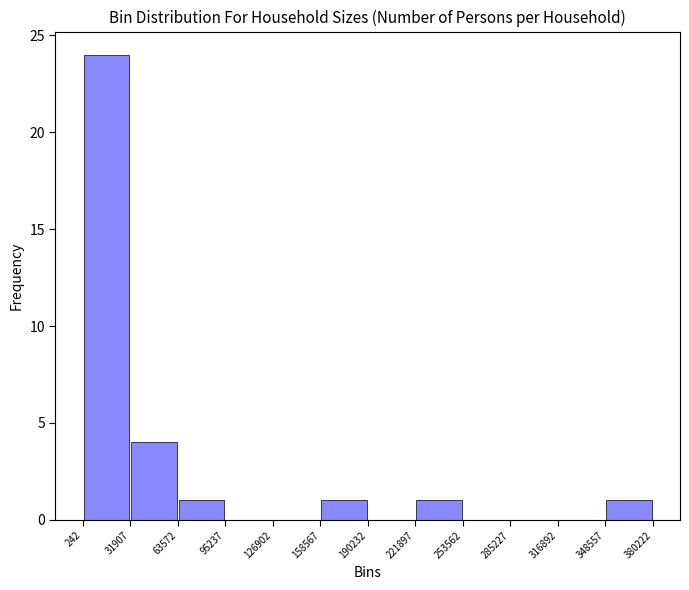

Reading left to right, transcribe this chart: for each bar, give the range it covers on the x-axis and its height. The values are not printed on the chart, so give them approximately, as read against the axis.

242 to 31907: 24
31907 to 63572: 4
63572 to 95237: 1
95237 to 126902: 0
126902 to 158567: 0
158567 to 190232: 1
190232 to 221897: 0
221897 to 253562: 1
253562 to 285227: 0
285227 to 316892: 0
316892 to 348557: 0
348557 to 380222: 1